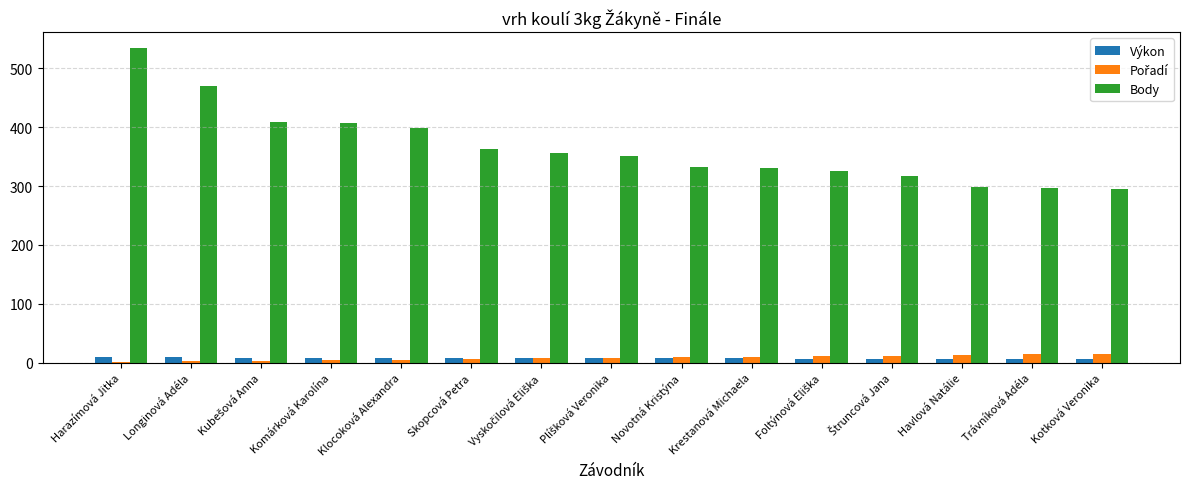

True or false: Body has a value of 295.0 at Kotková Veronika.

True